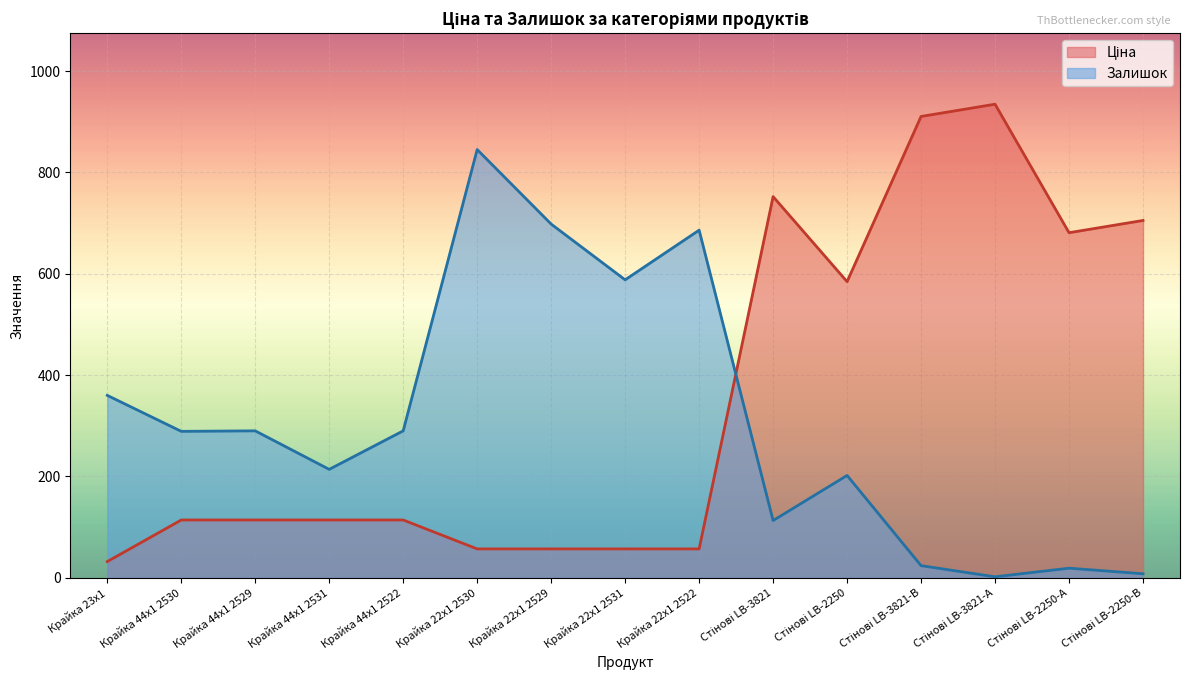

What is the value of the Ціна point at the 3rd from the left?

114.1